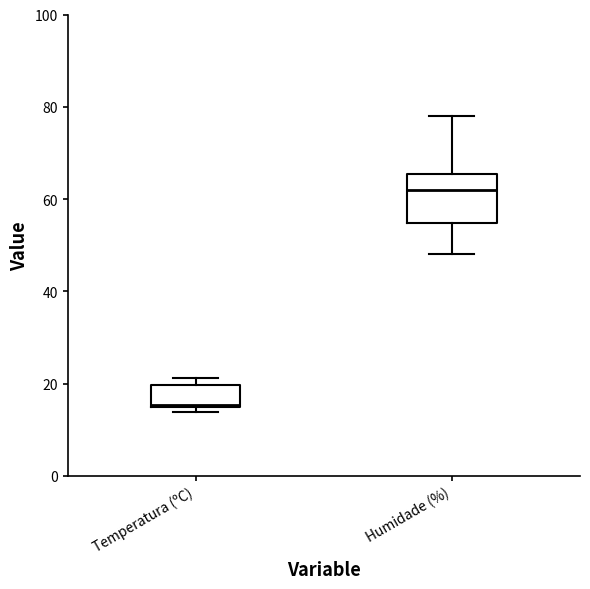

Reading left to right, transcribe this box plot: for each box, give where its median line is, the range the box spans, and where its two whiskers end, as read against the y-axis. The values are not printed on the chart, so give them approximately, as read against the axis.

Temperatura (ºC): median 16, box 14 to 20, whiskers 14 (just below the box's lower edge) to 22
Humidade (%): median 62, box 54 to 66, whiskers 48 to 78